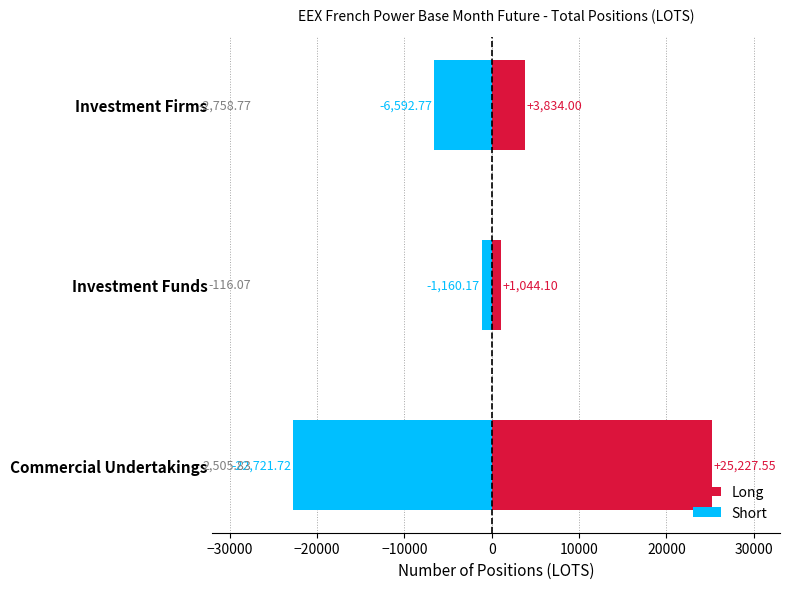

At how many categories does at least one series exceed -11279?

3